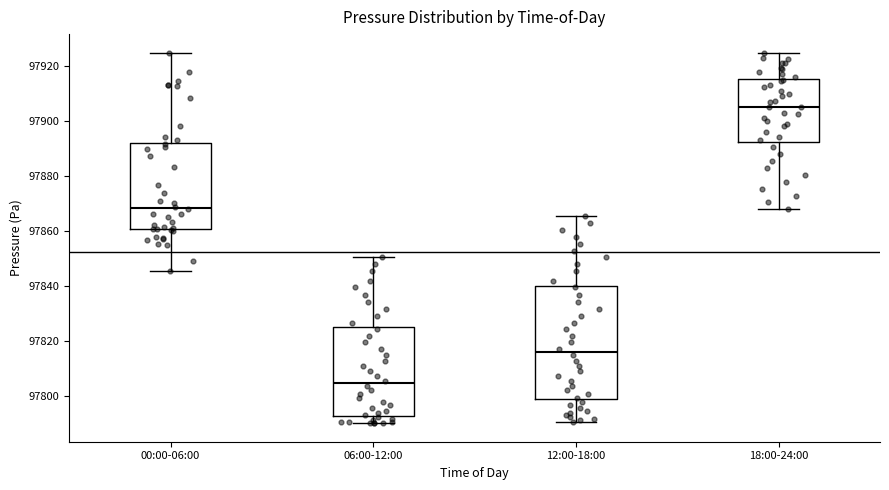

Which box's median line is the lowest?

06:00-12:00